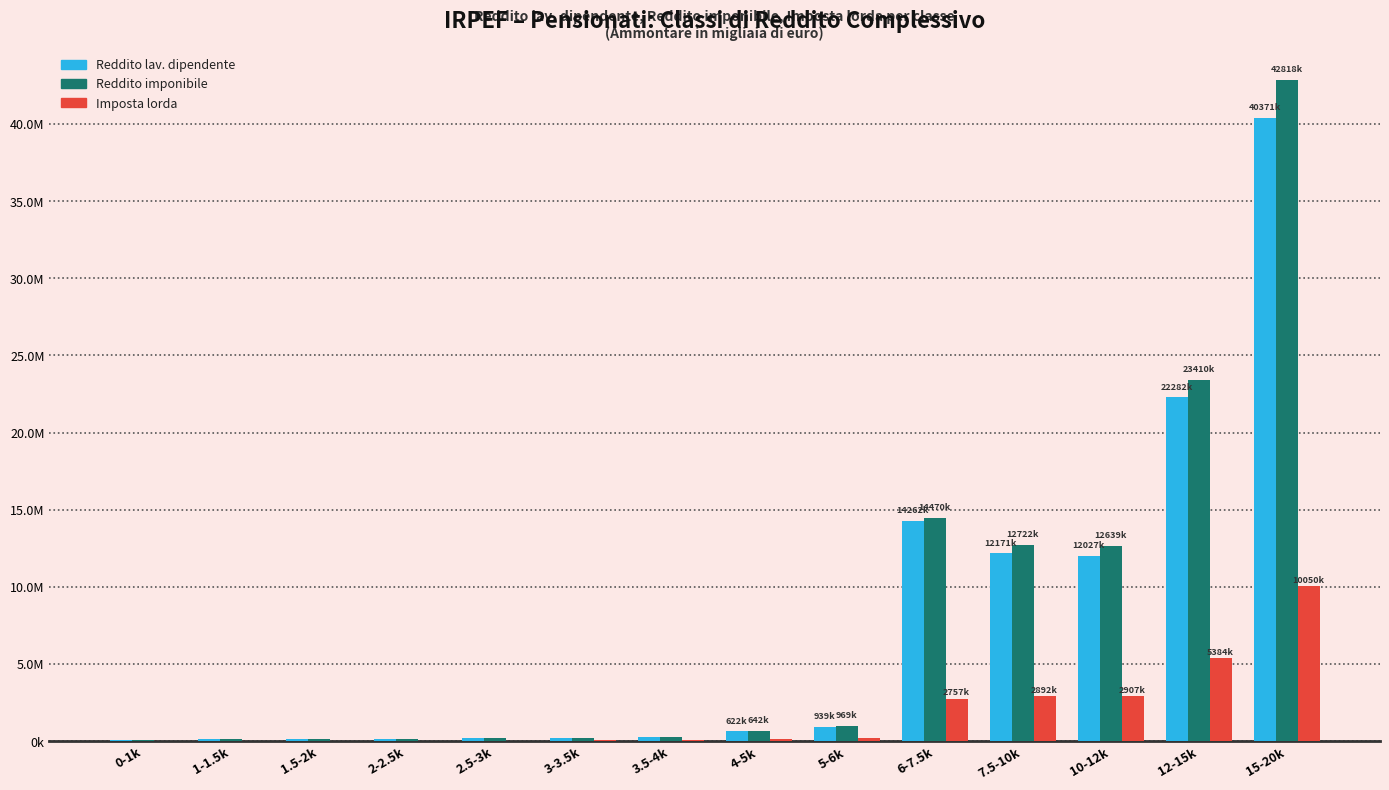

What is the difference between the second highest and minimum values in the Reddito lav. dipendente series?

22181838